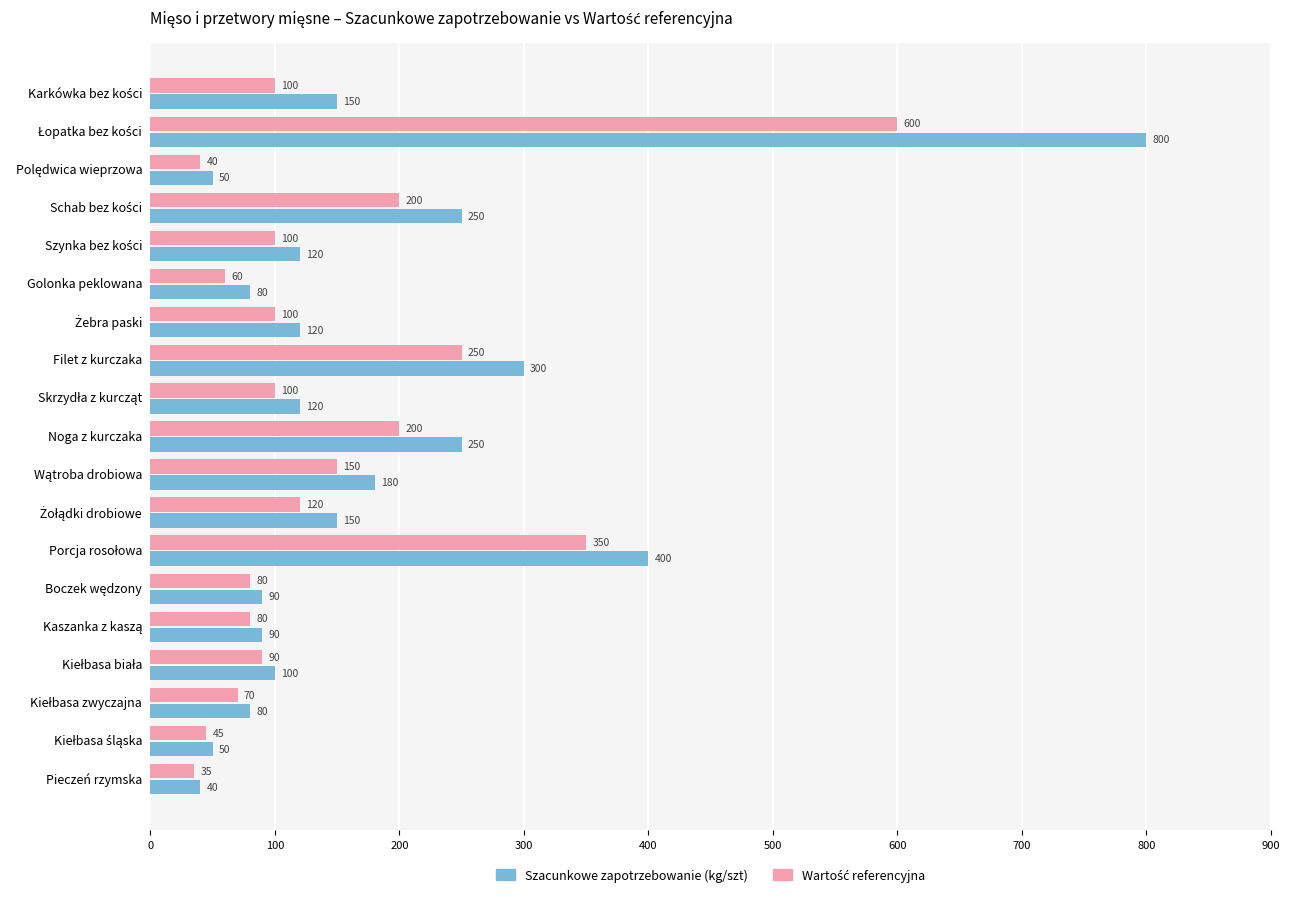

Which category has the lowest value across all series?

Pieczeń rzymska